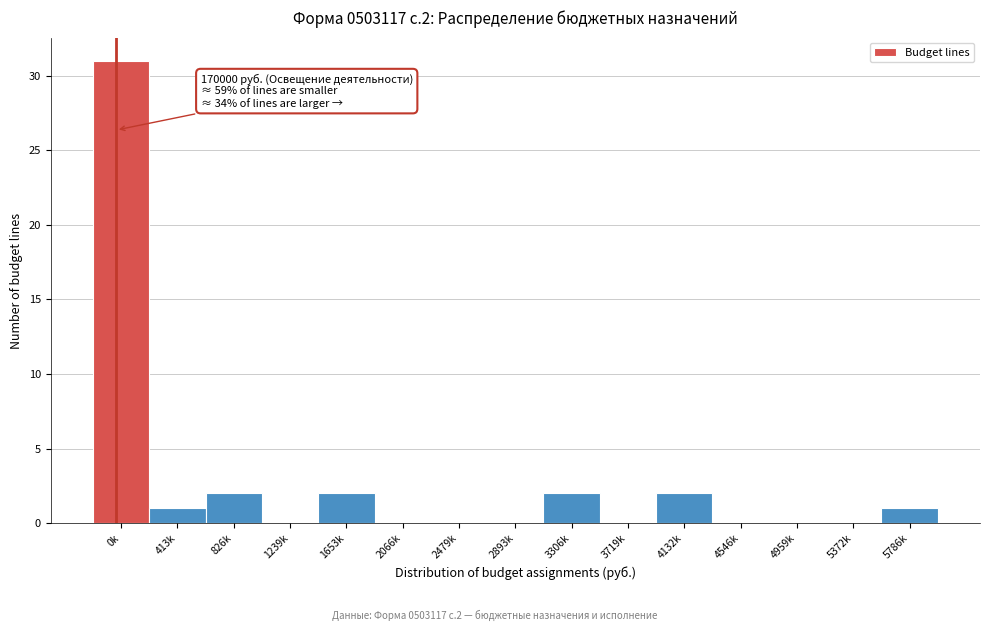

Reading left to right, list all the values displayed in this chart.

0k=31	413k=1	826k=2	1239k=0	1653k=2	2066k=0	2479k=0	2893k=0	3306k=2	3719k=0	4132k=2	4546k=0	4959k=0	5372k=0	5786k=1